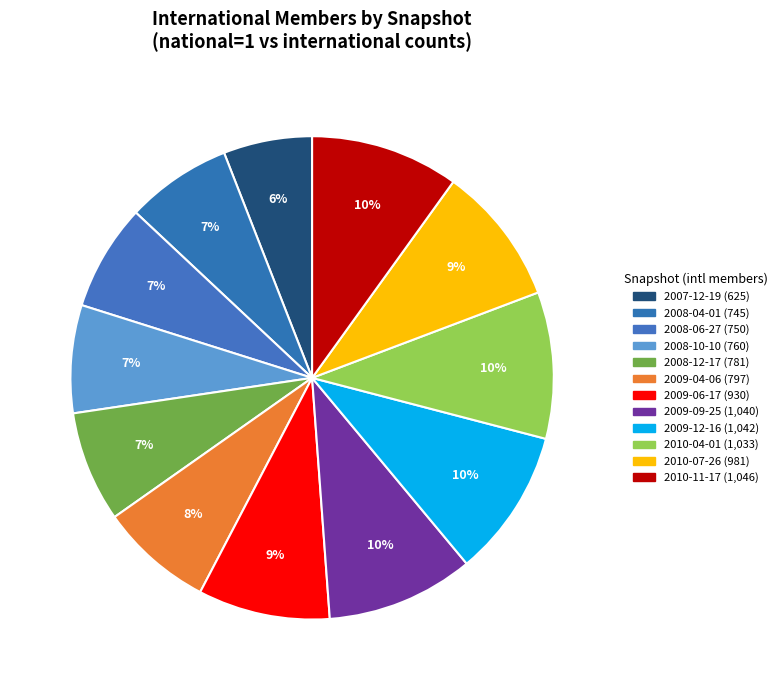

True or false: 2010-04-01 accounts for 10% of the total.

True